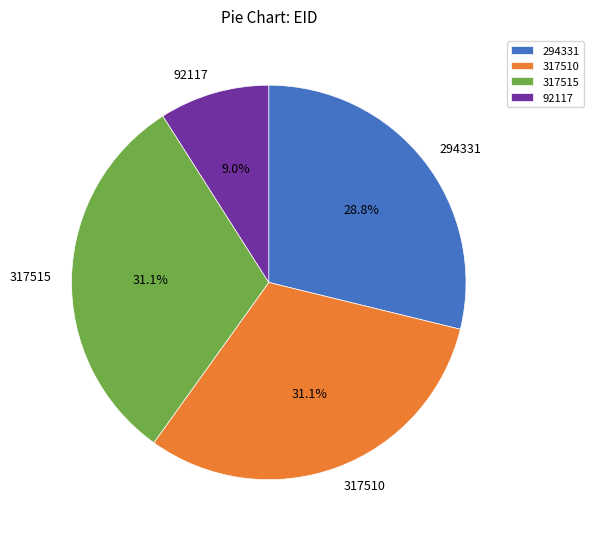

What is the ratio of the value at 92117 to the value at 294331?

0.3